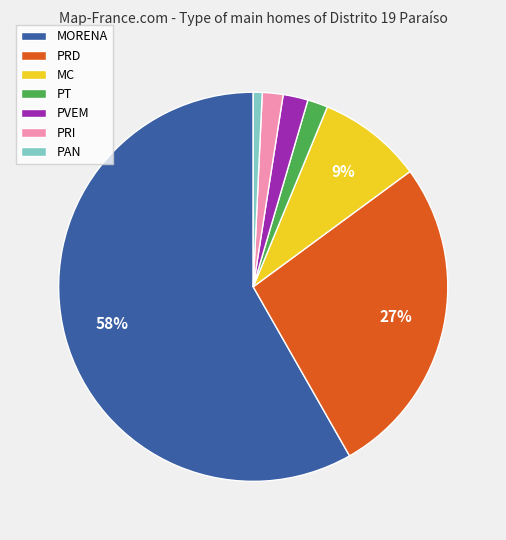

How many slices are in this pie chart?

7